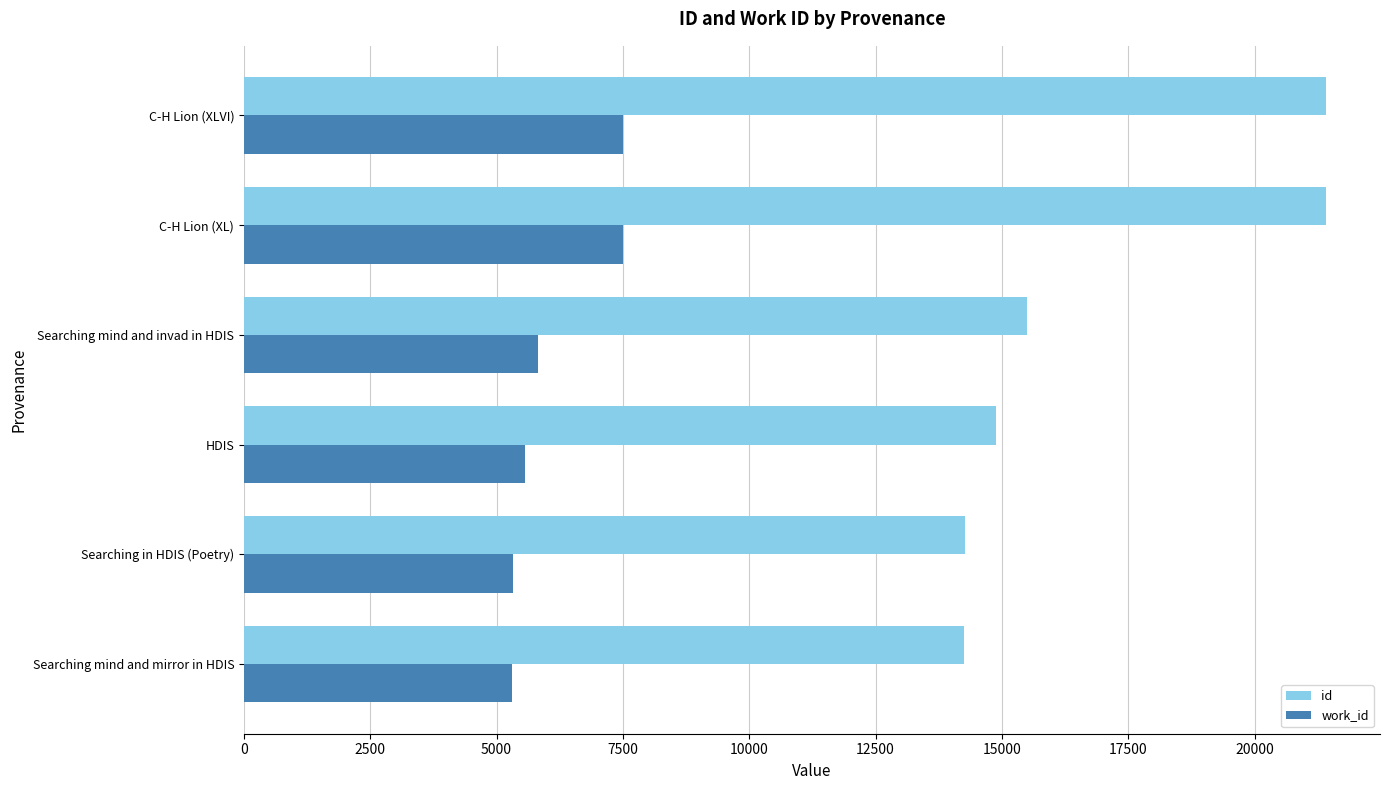

Which series has the largest total across all categories?

id